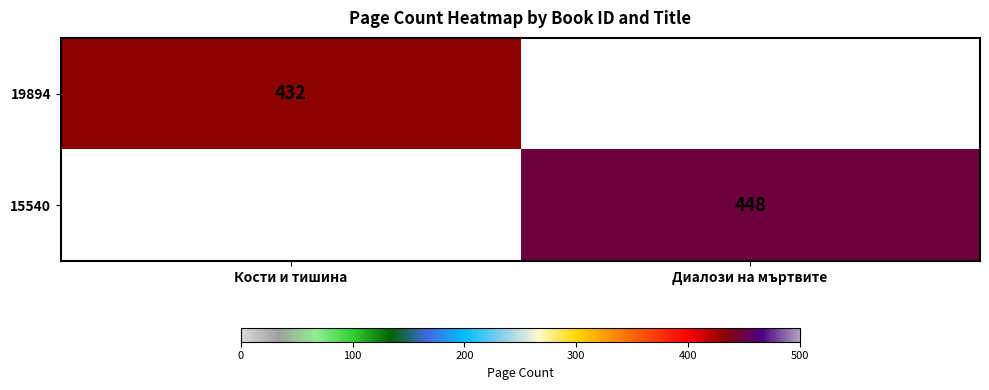

How many categories are shown in the chart?

2